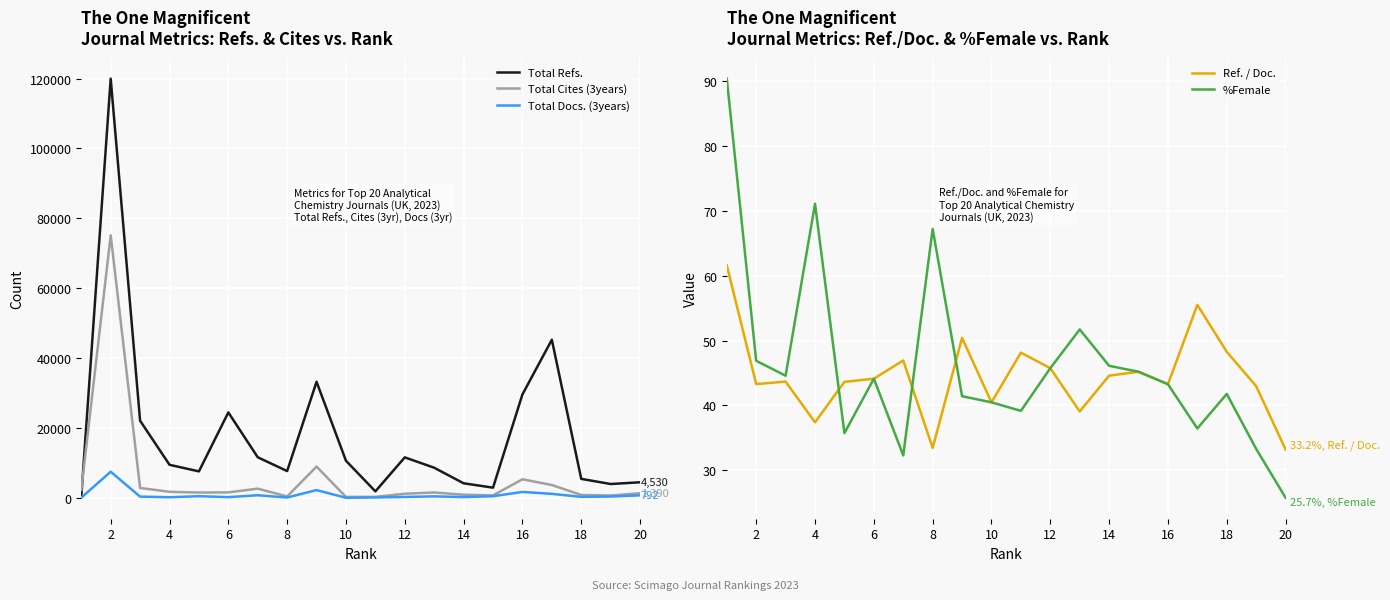

True or false: Ref. / Doc. has a value of 21.7 at 10.

False